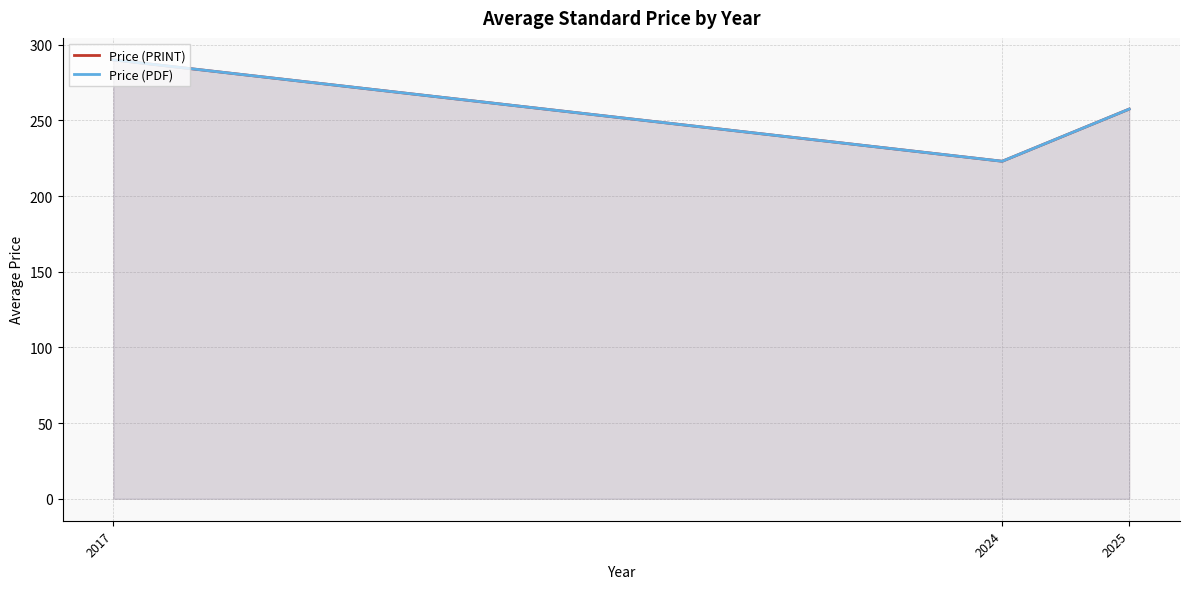

At how many categories does at least one series exceed 240?

2